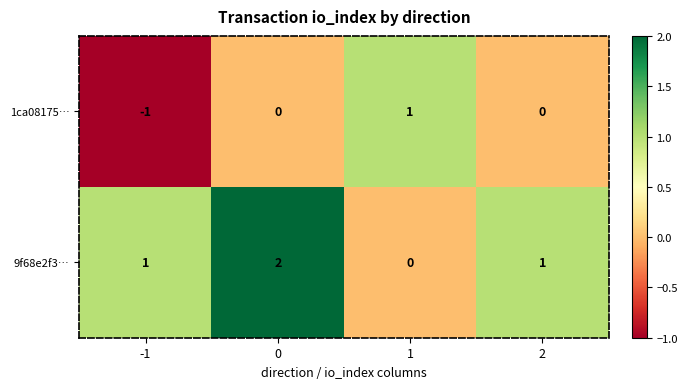

Rank the series by their average value, from lowest to highest.

1ca08175…, 9f68e2f3…